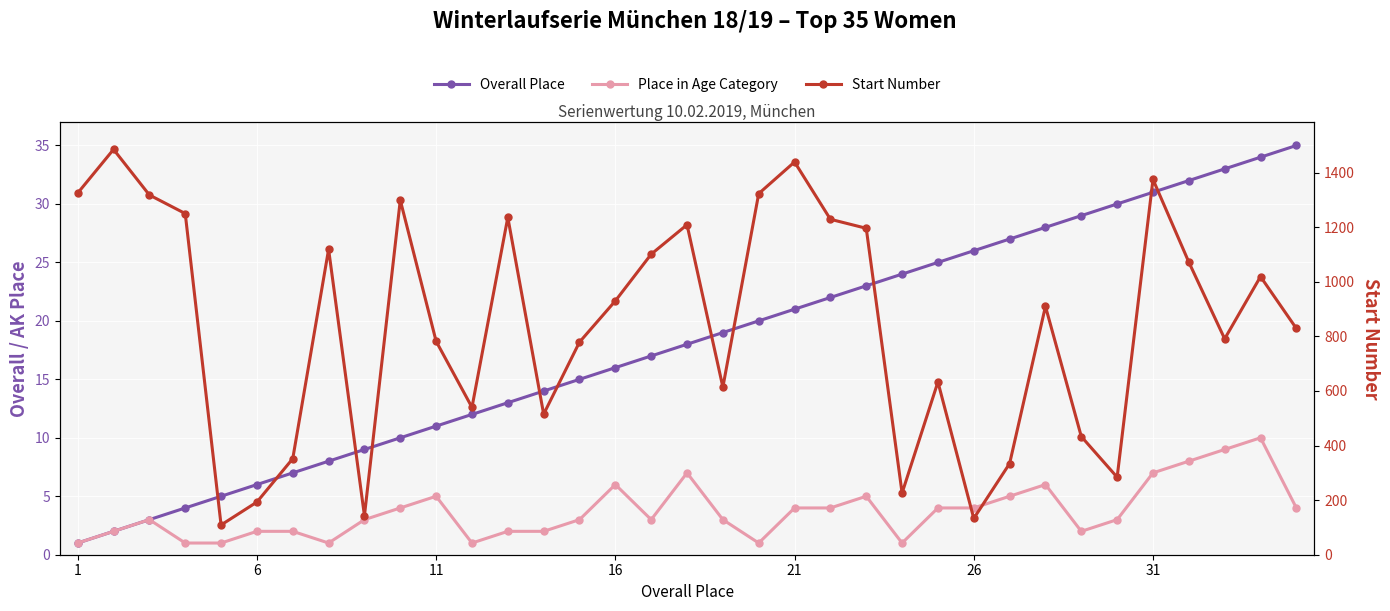

How many data points in Place in Age Category are less than 3?

13